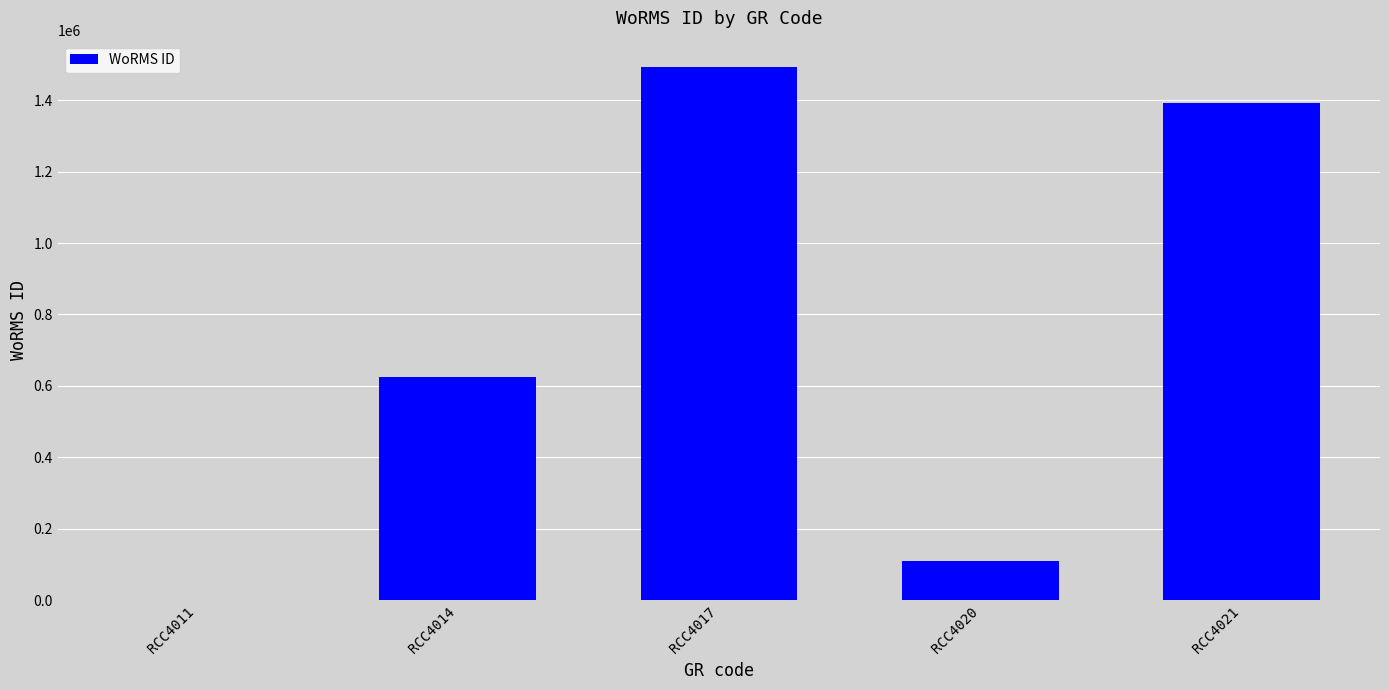

Where is the data nearest to the value 745938?

RCC4014